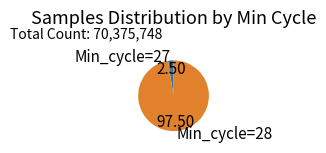

Between Min_cycle=28 and Min_cycle=27, which is larger?

Min_cycle=28